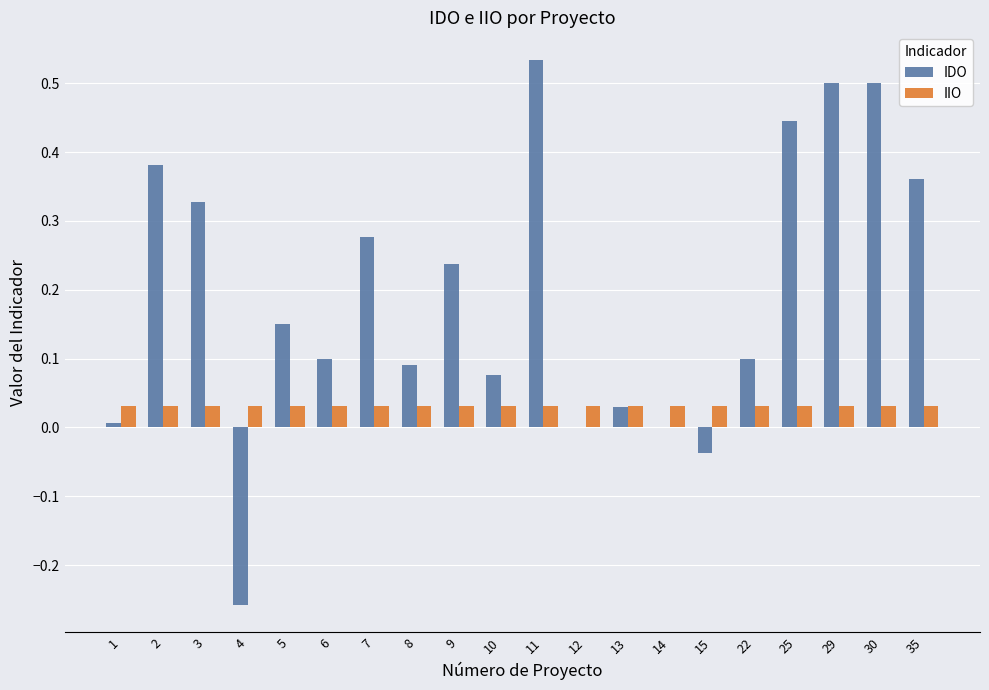

Which category has the highest value in the IDO series?

11